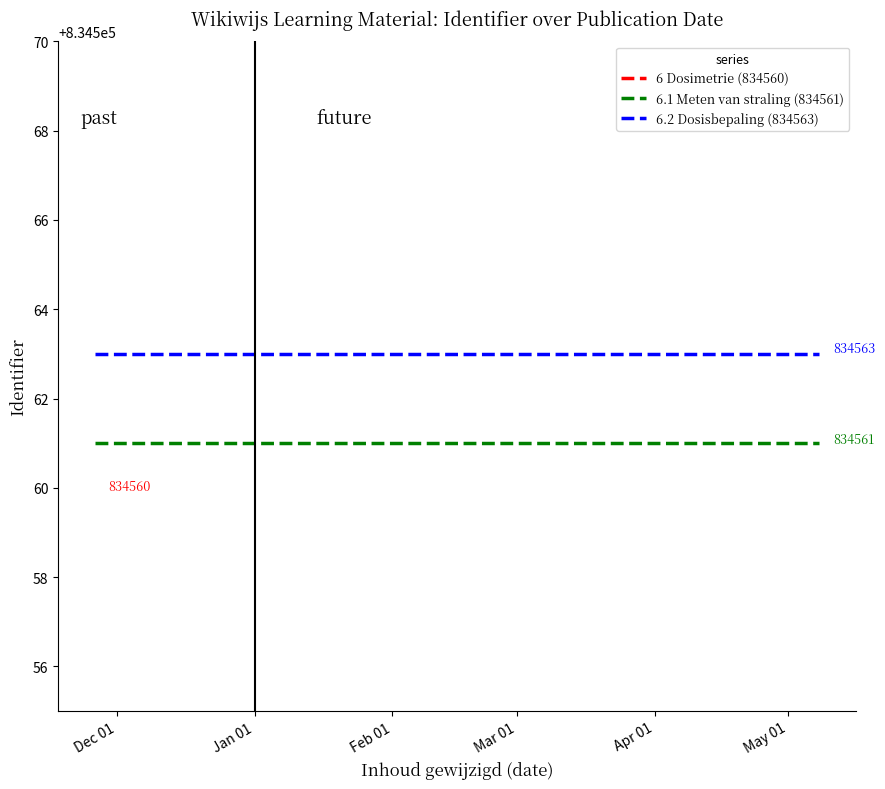

True or false: 6 Dosimetrie (834560) has a value of 1246667 at Jan 01.

False